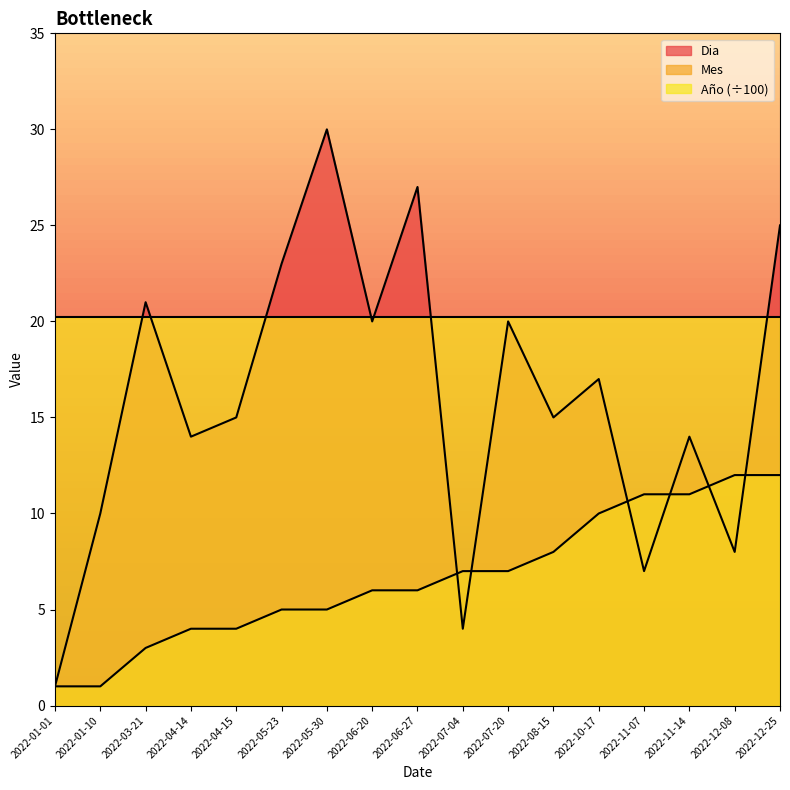

True or false: Mes and Dia cross at least once.

True